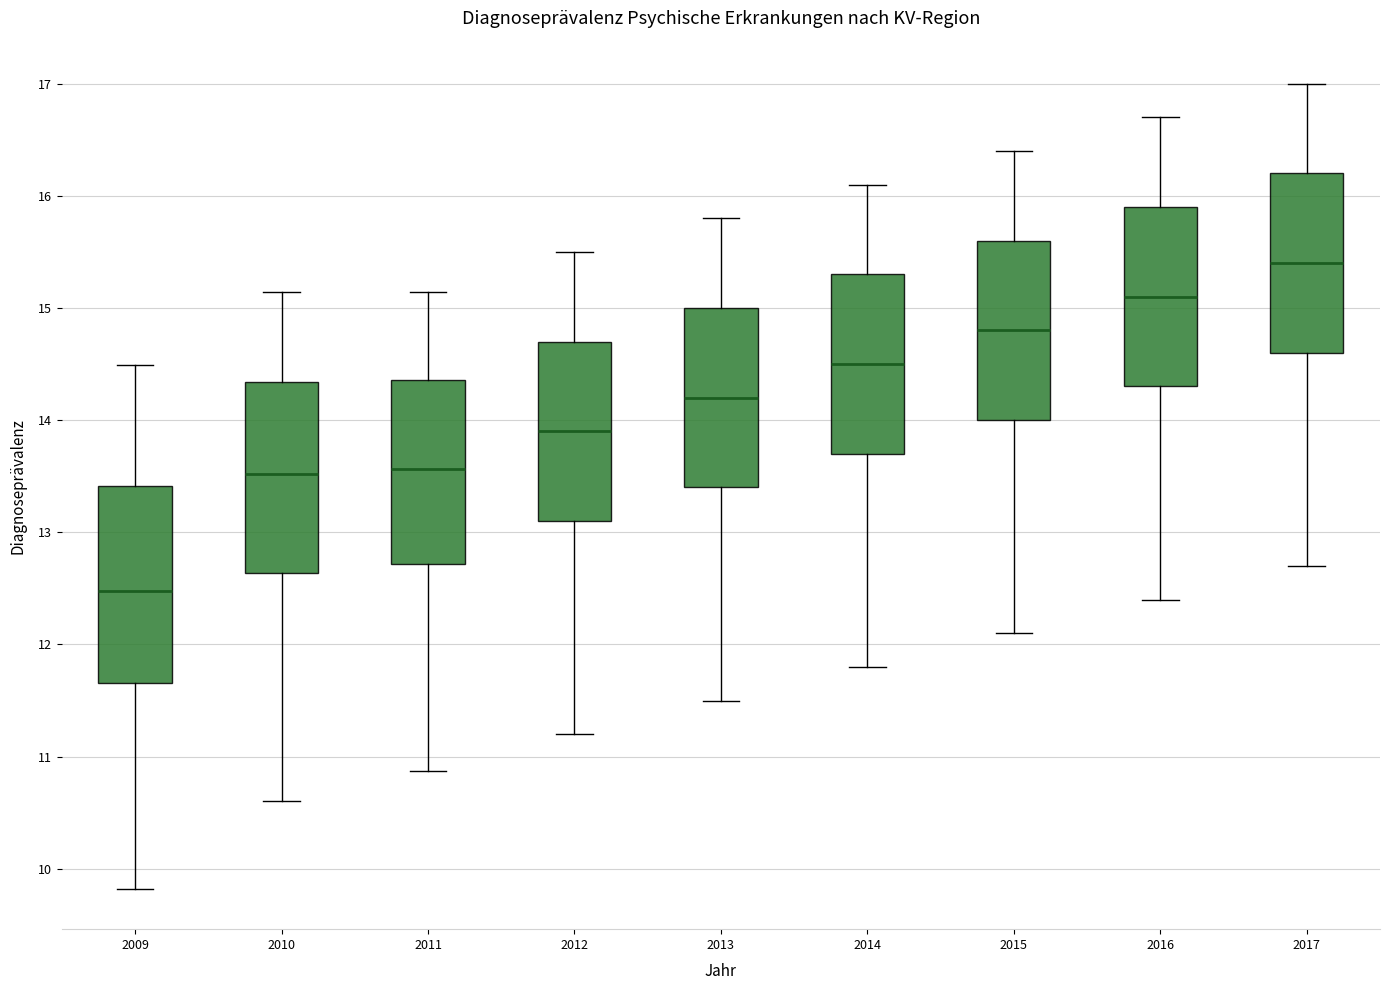

Where is the lower edge of the box at x = 2013 on the y-axis? The values are not printed on the chart, so give them approximately, as read against the axis.

13.4